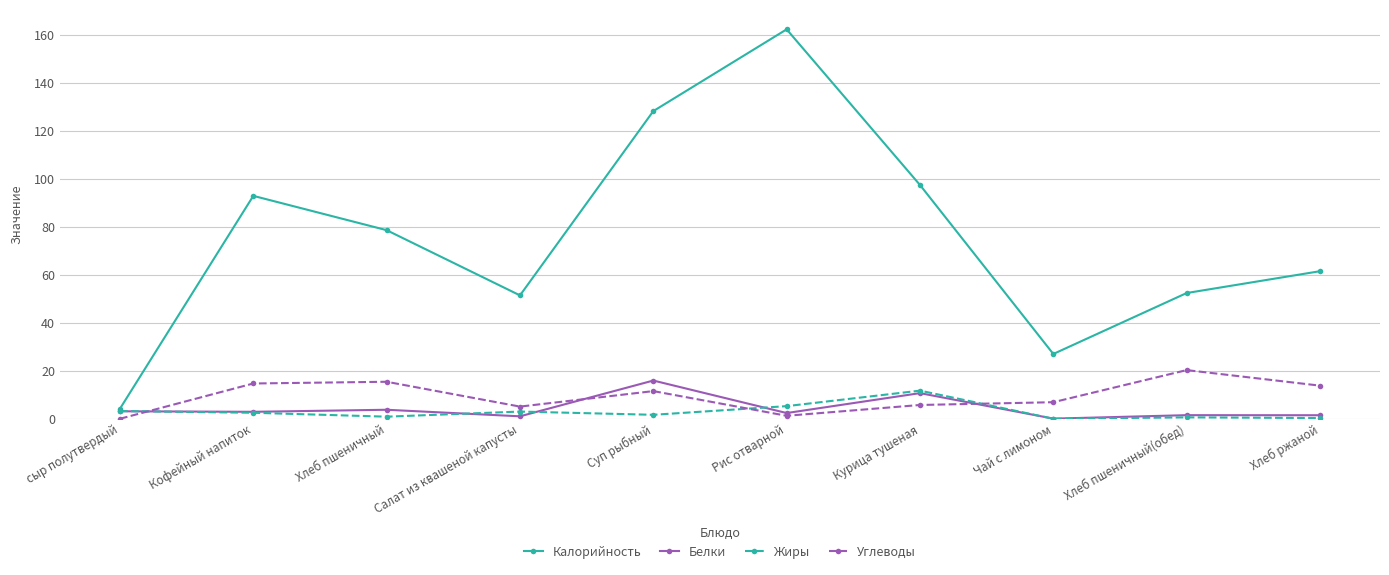

How many distinct data groups are displayed?

4